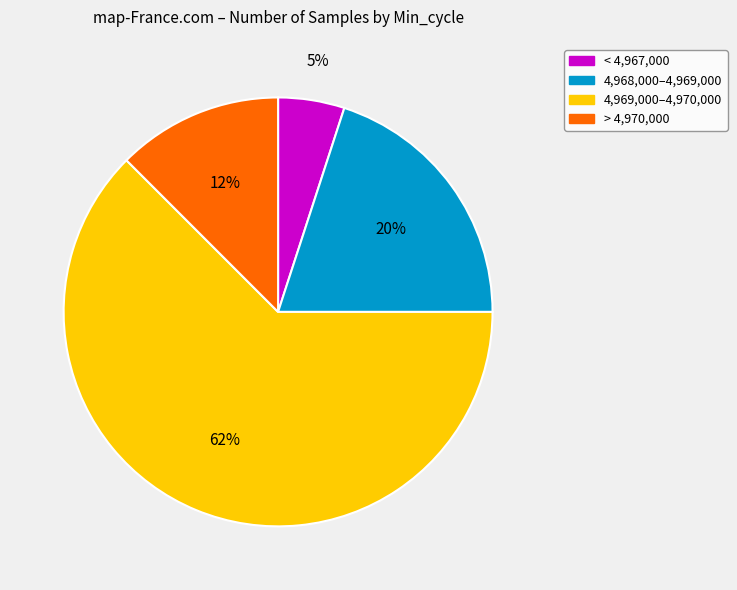

Which category accounts for the majority?

4,969,000–4,970,000